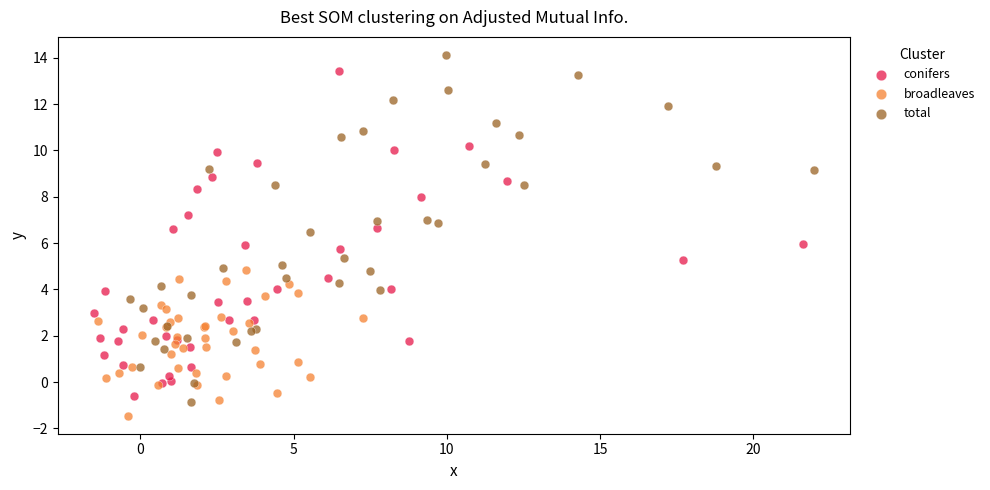

Which series contains the highest Y value?

total